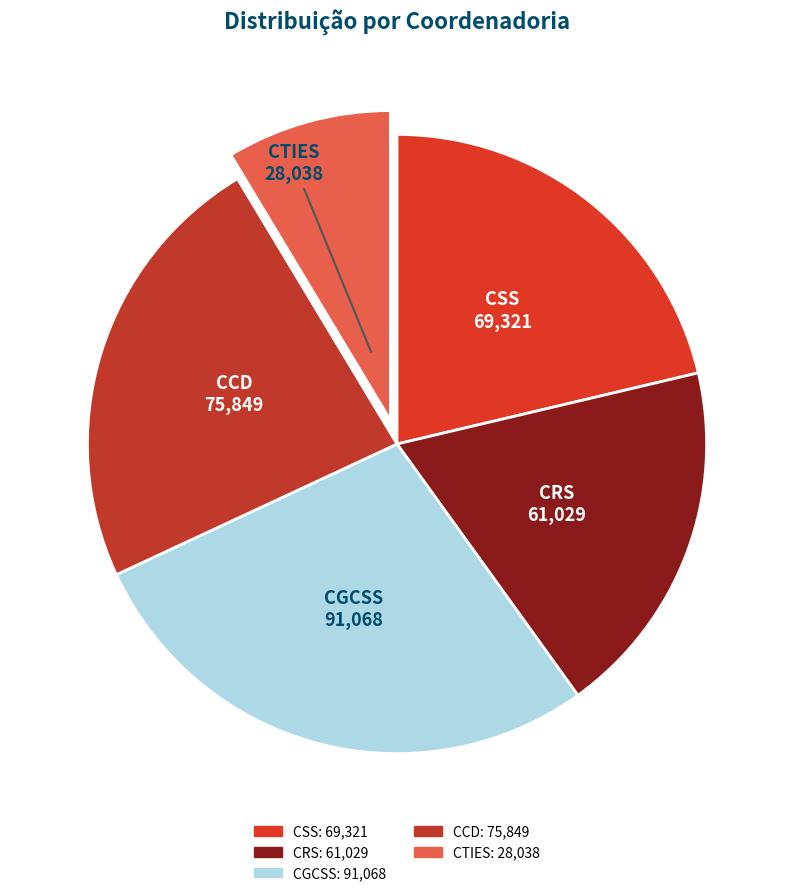

How many slices are in this pie chart?

5